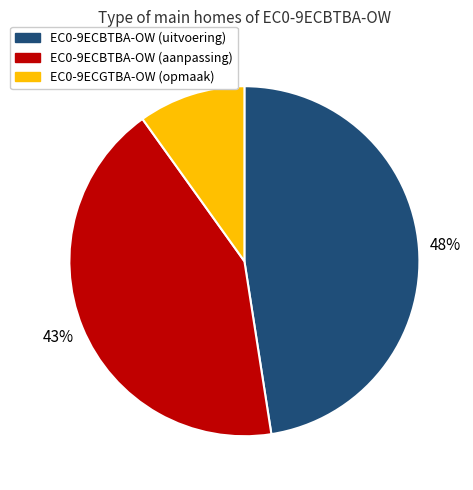

To the nearest percent, what is the difference between the largest and smallest slice percentages?

38%